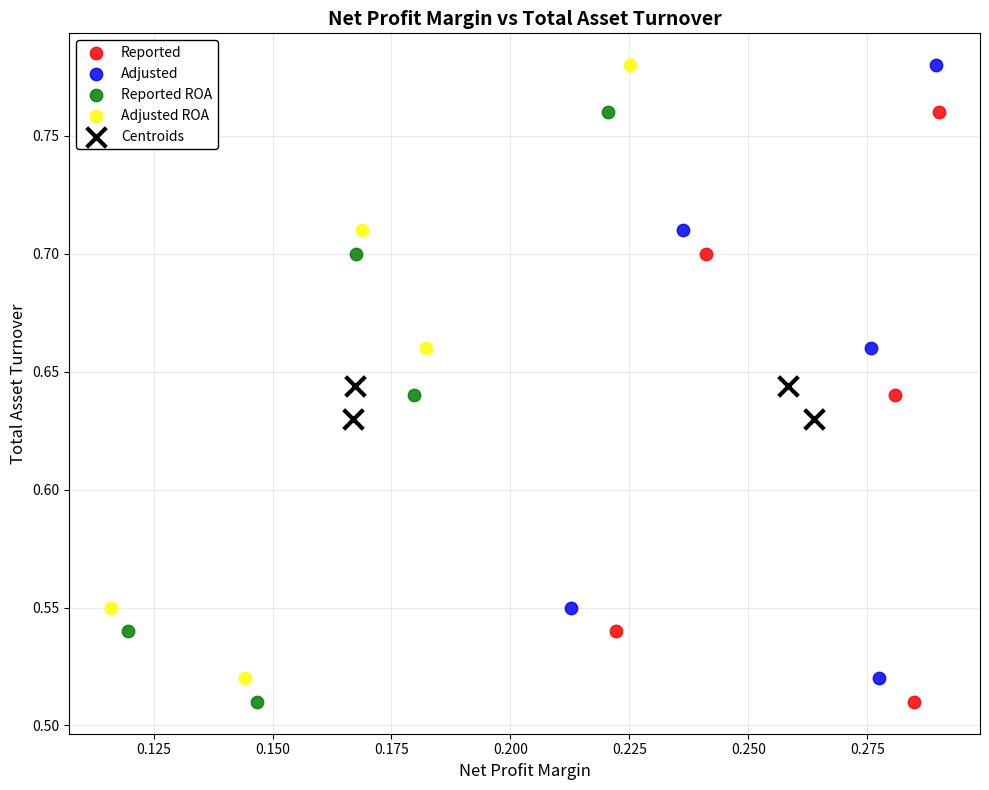

What are all the series names shown in the legend?

Reported, Adjusted, Reported ROA, Adjusted ROA, Centroids